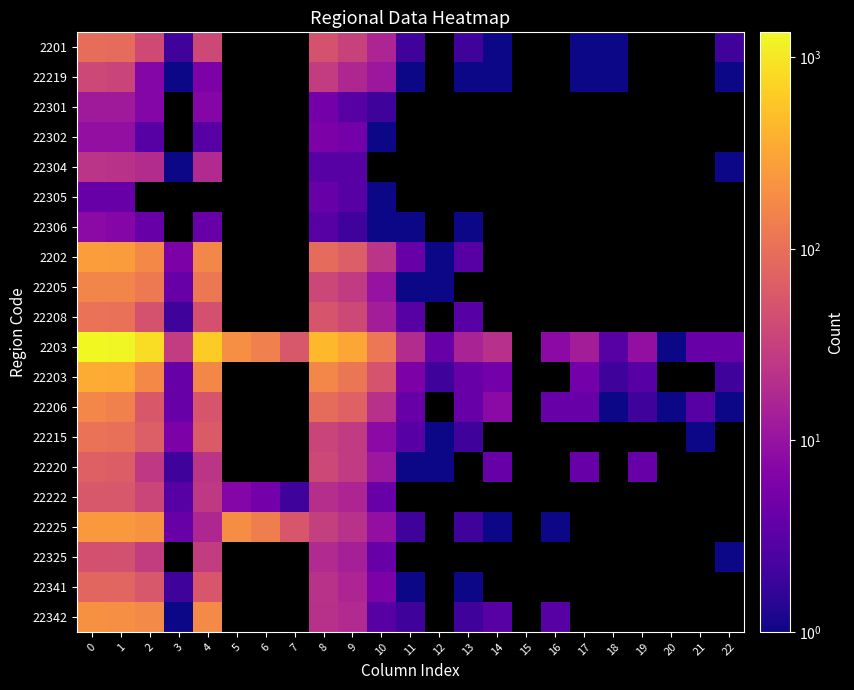

At how many categories does at least one series exceed 802?

3